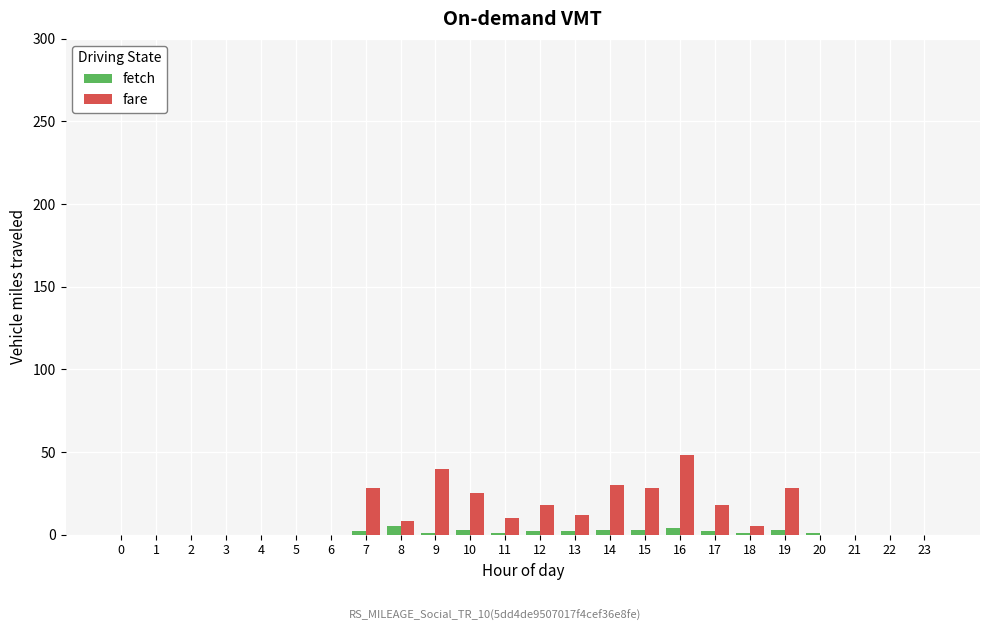

What is the sum of all fare values?

298